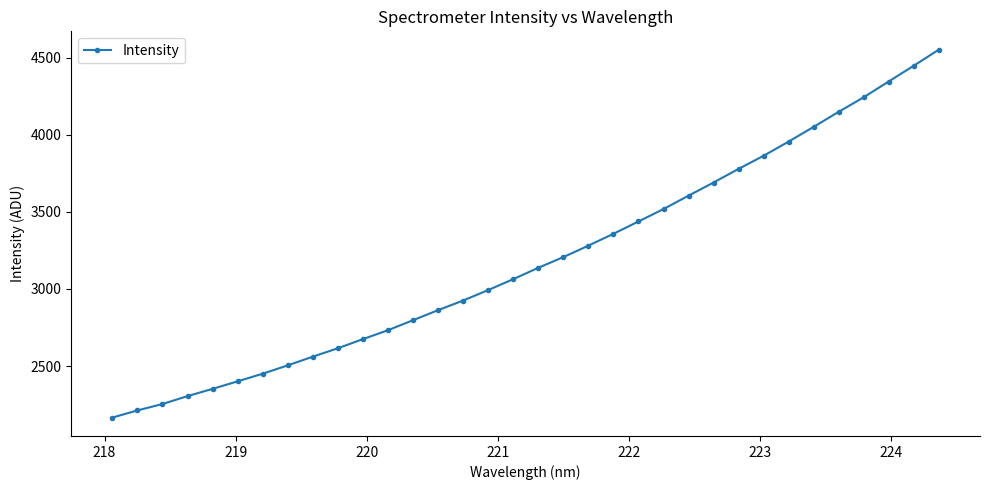

What is the difference between the maximum and minimum values?

2385.1